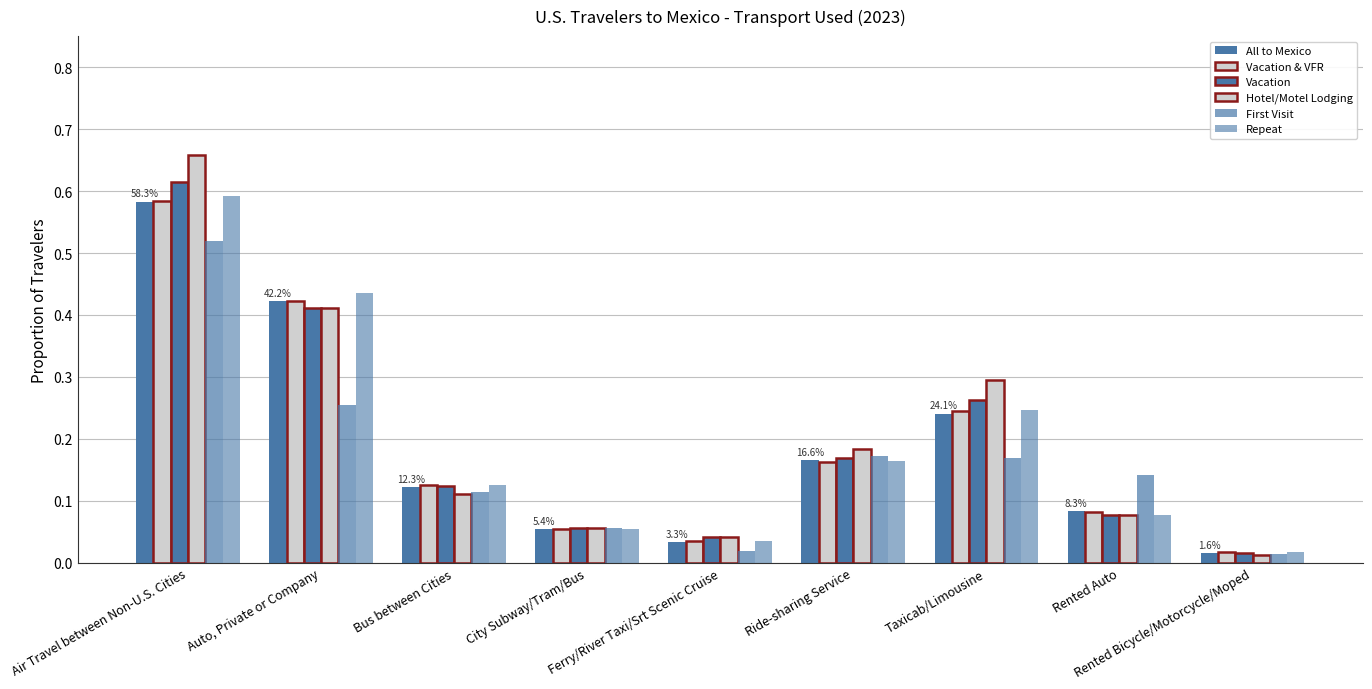

How many bars are there in total?

54